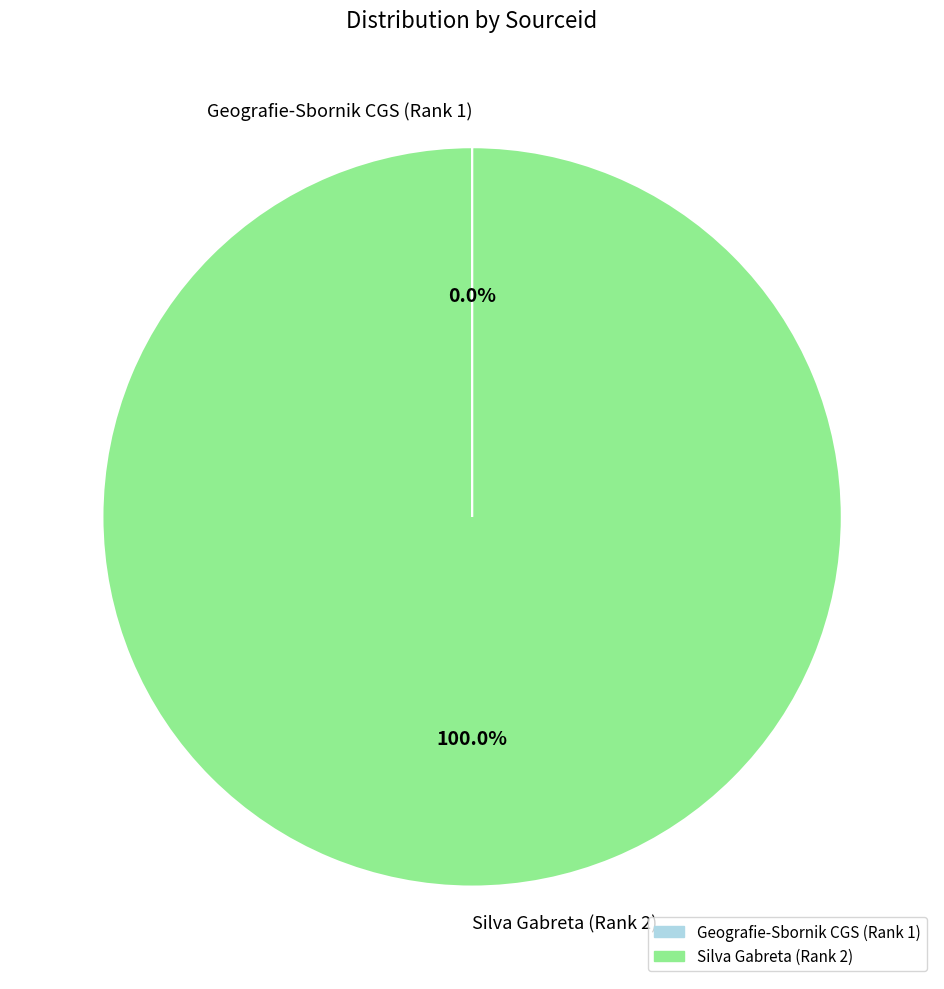

Does any single category account for the majority?

Yes